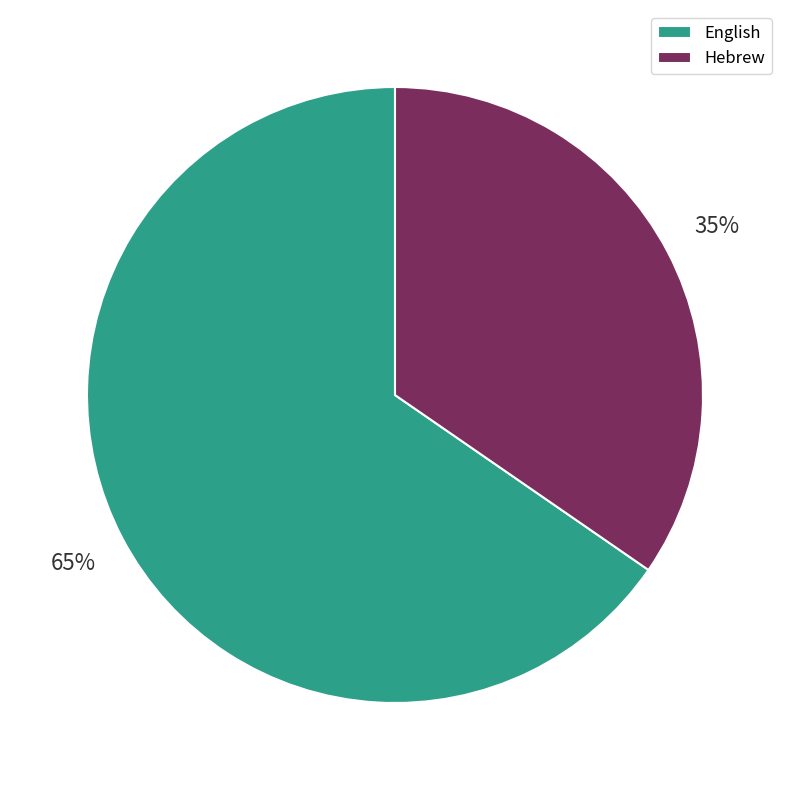

How many segments does this pie chart have?

2